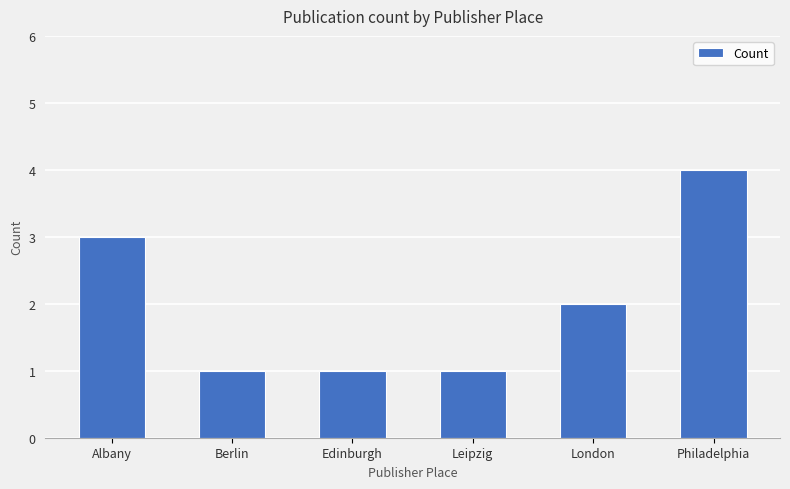

What is the change in value from Berlin to London?

+1